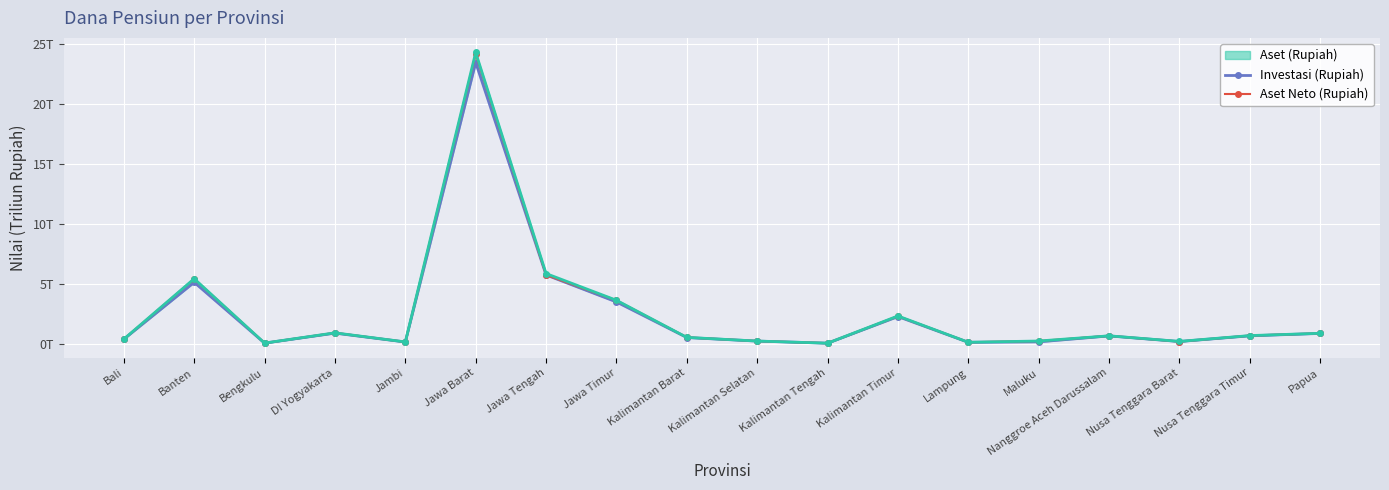

The value of Aset Neto (Rupiah) at Nusa Tenggara Barat is 0.2. True or false?

True